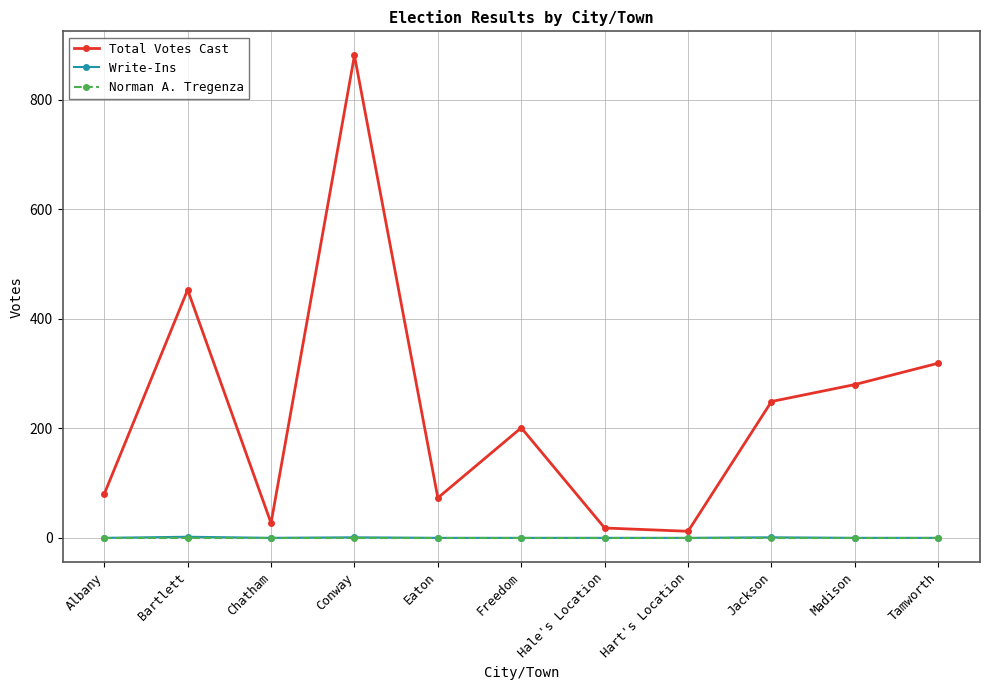

Which series has the widest spread of values?

Total Votes Cast